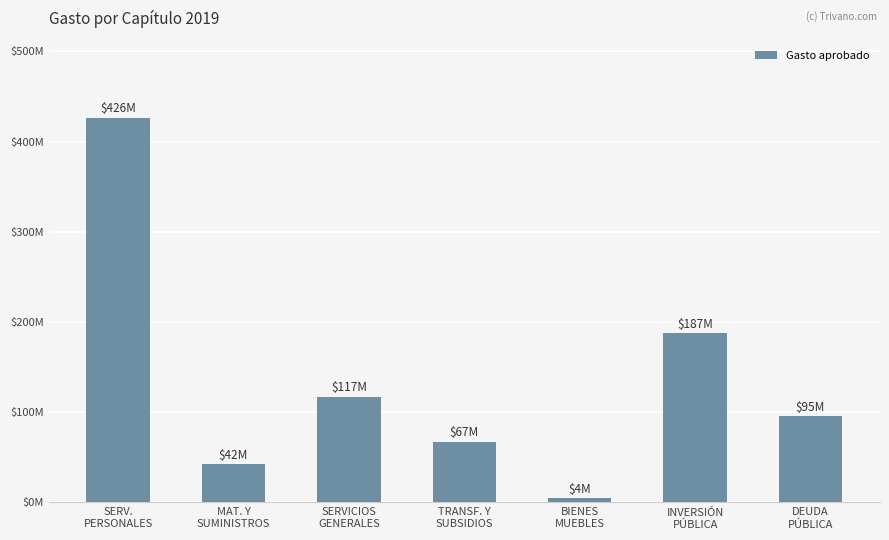

Are the bars horizontal?

No